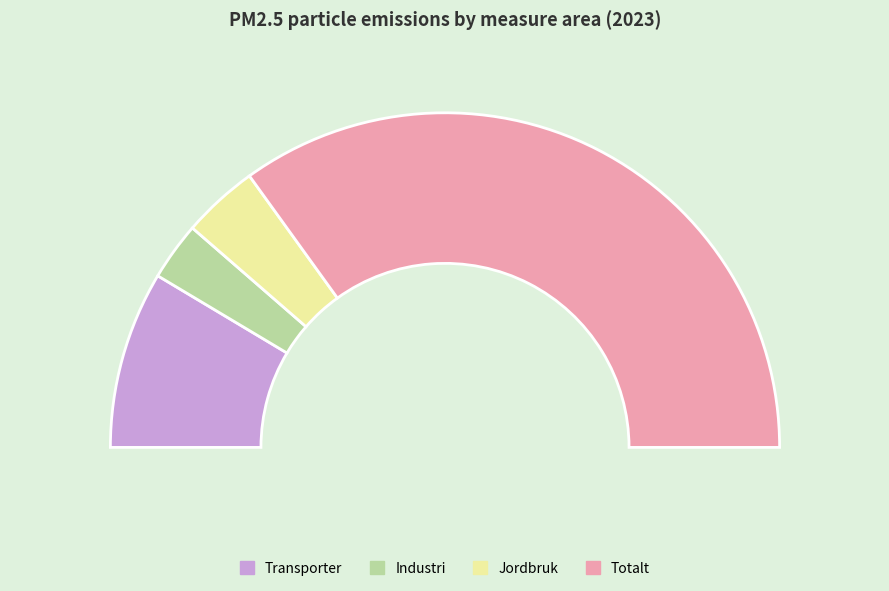

How much of the chart is everything except Totalt?

30.1%